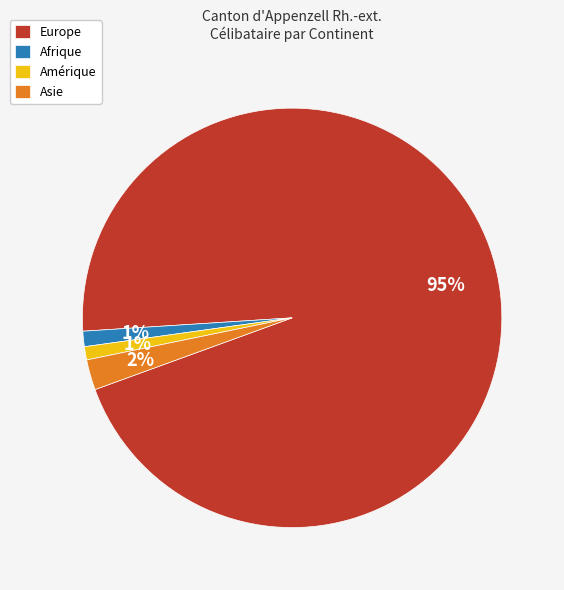

Is it true that Afrique is 1% of the pie?

True